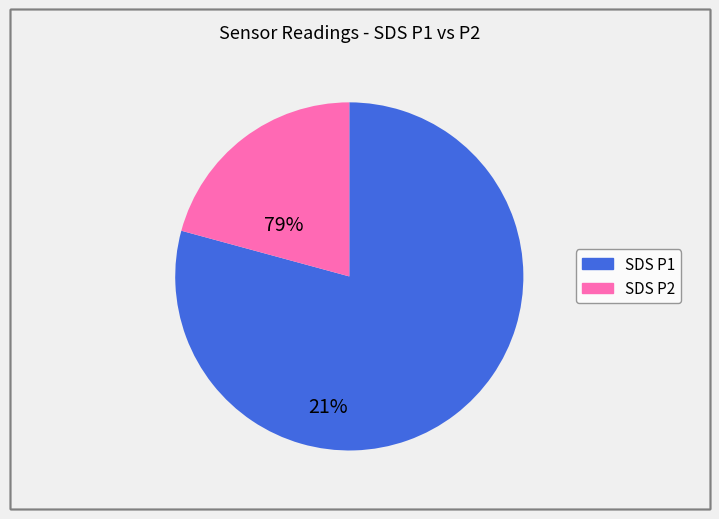

Is there any slice that represents more than half of the pie?

Yes